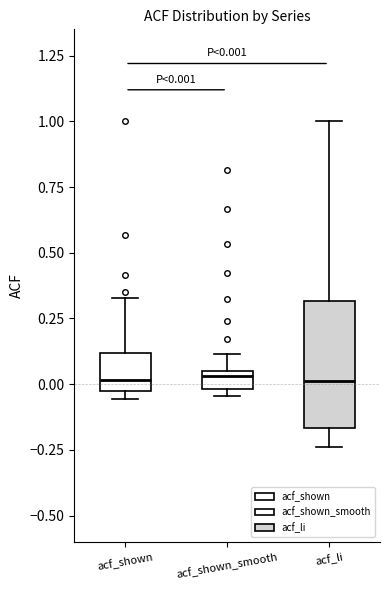

Comparing the boxes themselves (not the whiskers), which one is the tallest?

acf_li